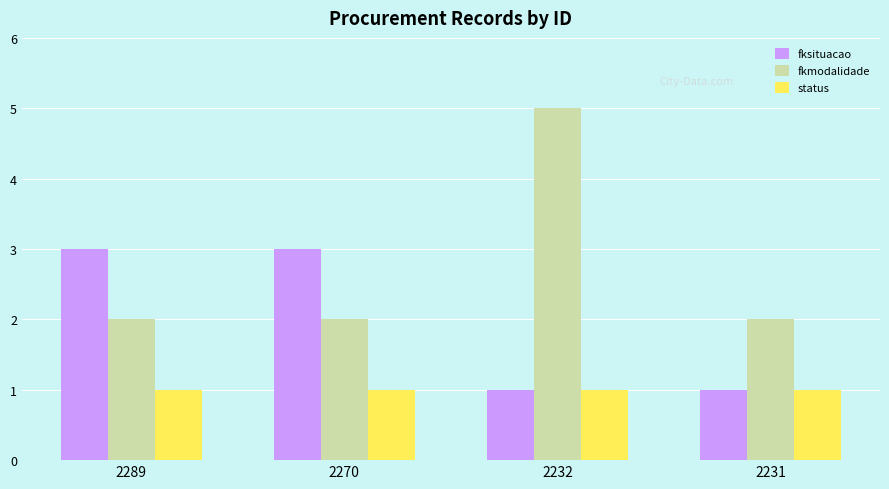

What is the value of the fkmodalidade bar at the 4th from the left?

2